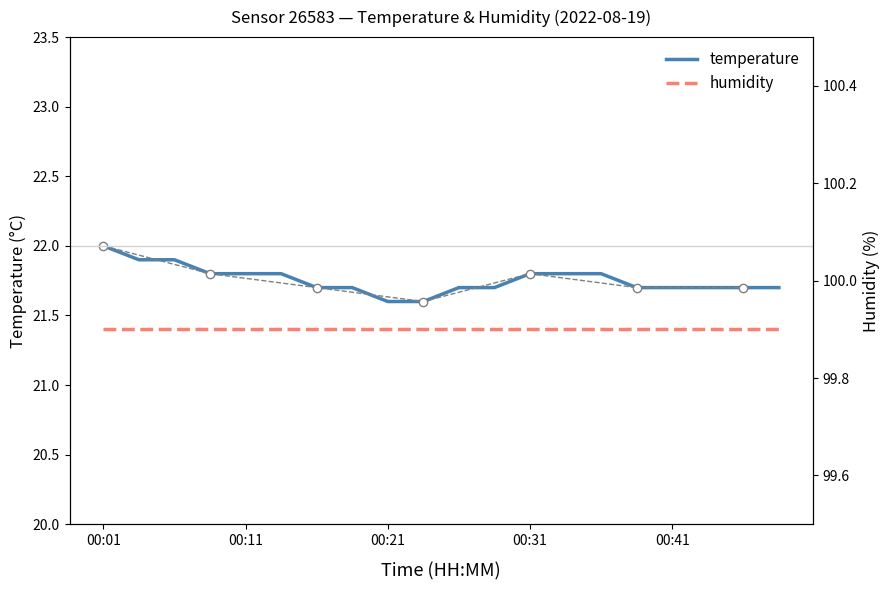

Which label corresponds to the largest value in the chart?

00:01